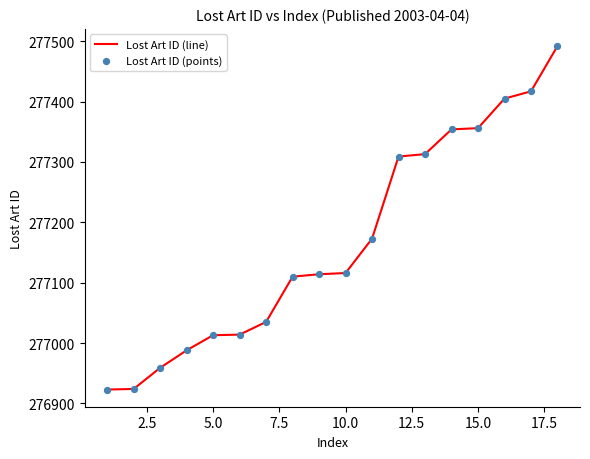

What is the difference between the maximum and minimum values?

569